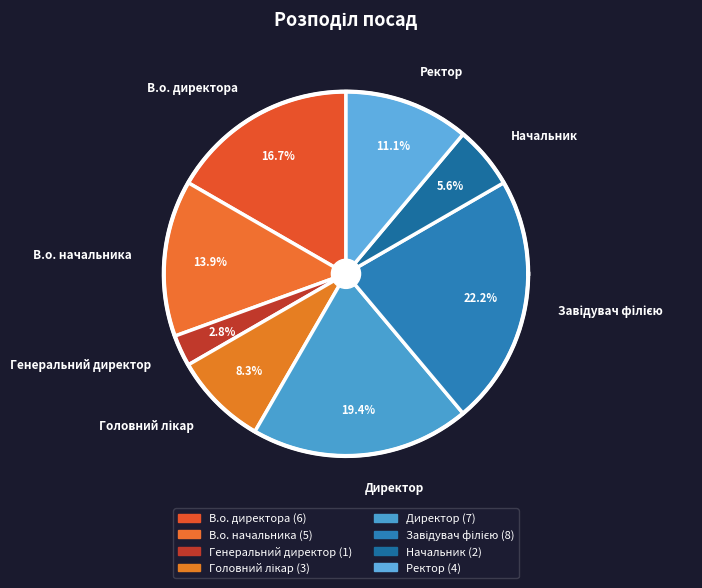

Is Ректор the majority of the pie?

No